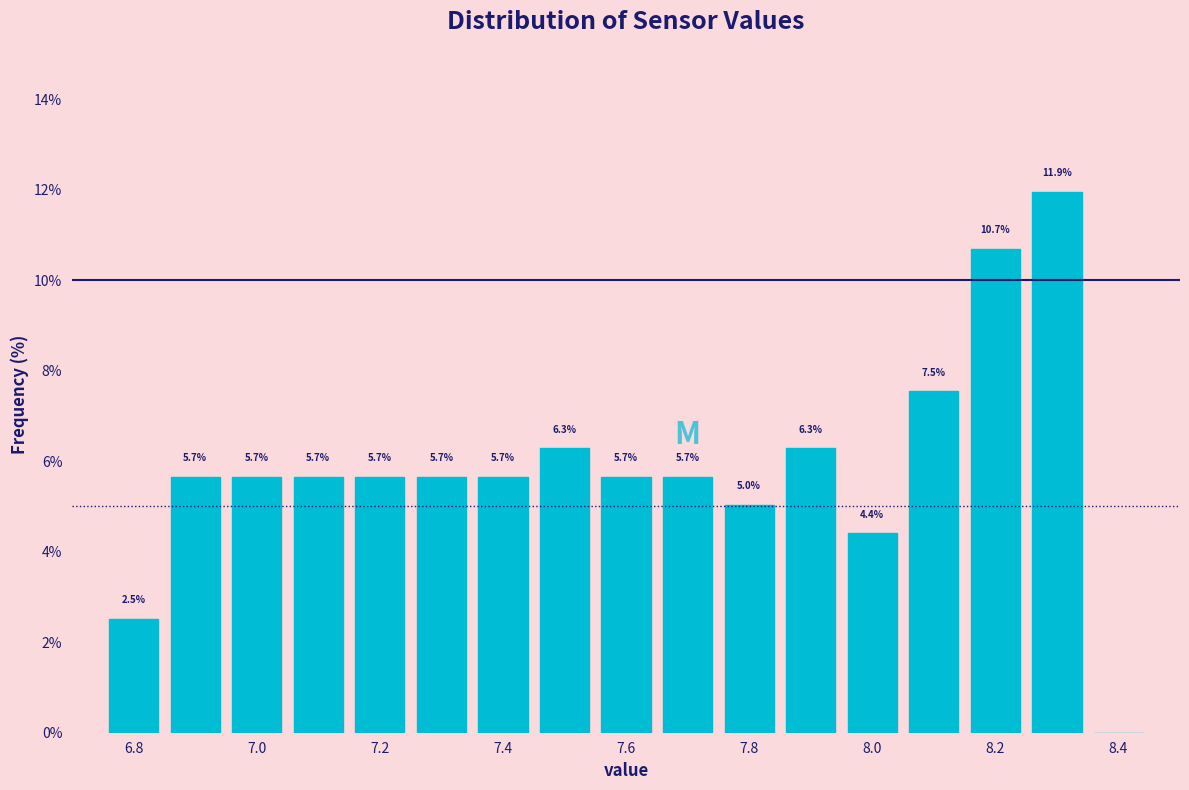

Which range on the x-axis has the tallest bar?

8.25 to 8.35